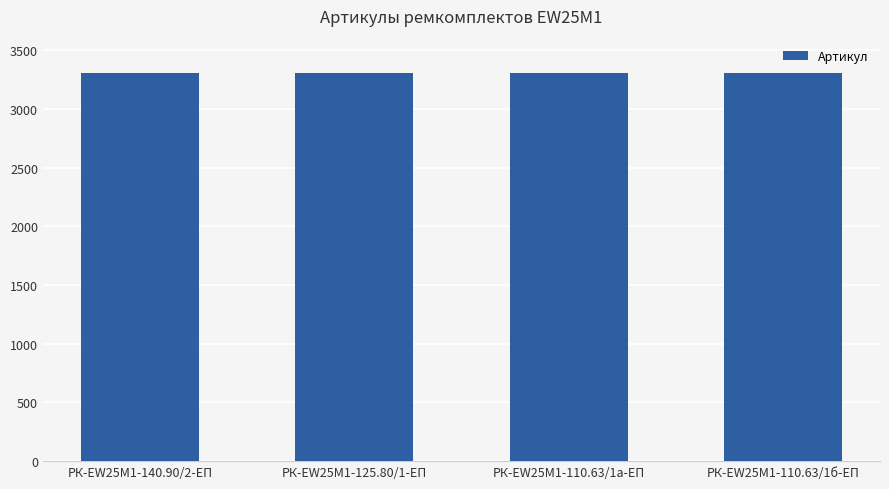

What is the value of the 2nd bar from the left?

3309